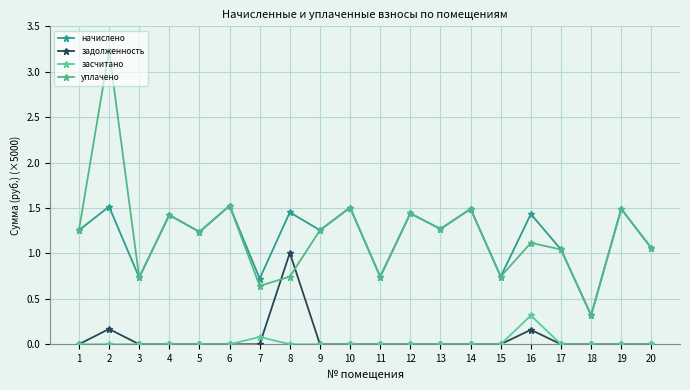

Reading right to left, transcribe all the data shown in this chart.

начислено: 20=1.1	19=1.5	18=0.3	17=1.0	16=1.4	15=0.7	14=1.5	13=1.3	12=1.4	11=0.7	10=1.5	9=1.3	8=1.5	7=0.7	6=1.5	5=1.2	4=1.4	3=0.7	2=1.5	1=1.3
задолженность: 20=0.0	19=0.0	18=0.0	17=0.0	16=0.2	15=0.0	14=0.0	13=0.0	12=0.0	11=0.0	10=0.0	9=0.0	8=1.0	7=0.0	6=0.0	5=0.0	4=0.0	3=0.0	2=0.2	1=0.0
засчитано: 20=0.0	19=0.0	18=0.0	17=0.0	16=0.3	15=0.0	14=0.0	13=0.0	12=0.0	11=0.0	10=0.0	9=0.0	8=0.0	7=0.1	6=0.0	5=0.0	4=0.0	3=0.0	2=0.0	1=0.0
уплачено: 20=1.1	19=1.5	18=0.3	17=1.0	16=1.1	15=0.7	14=1.5	13=1.3	12=1.4	11=0.7	10=1.5	9=1.3	8=0.7	7=0.6	6=1.5	5=1.2	4=1.4	3=0.7	2=3.2	1=1.3